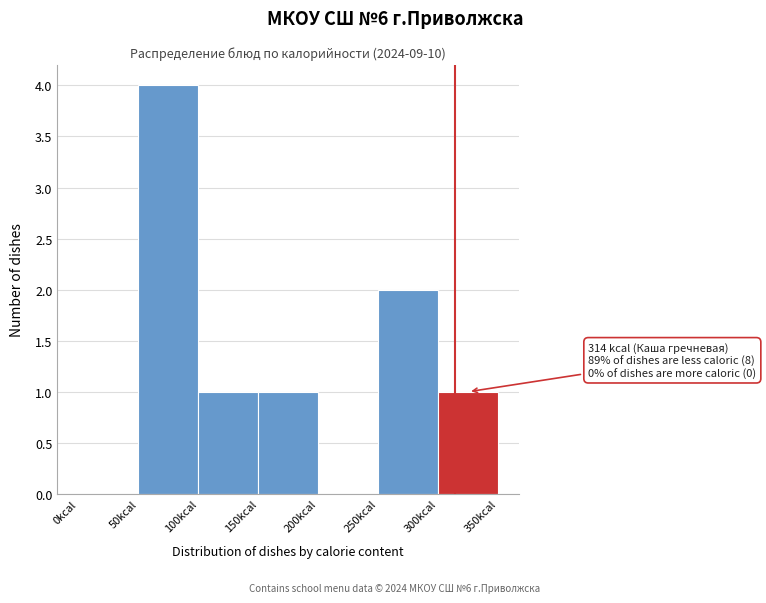

Over which range of the x-axis is the bar tallest?

50 to 100